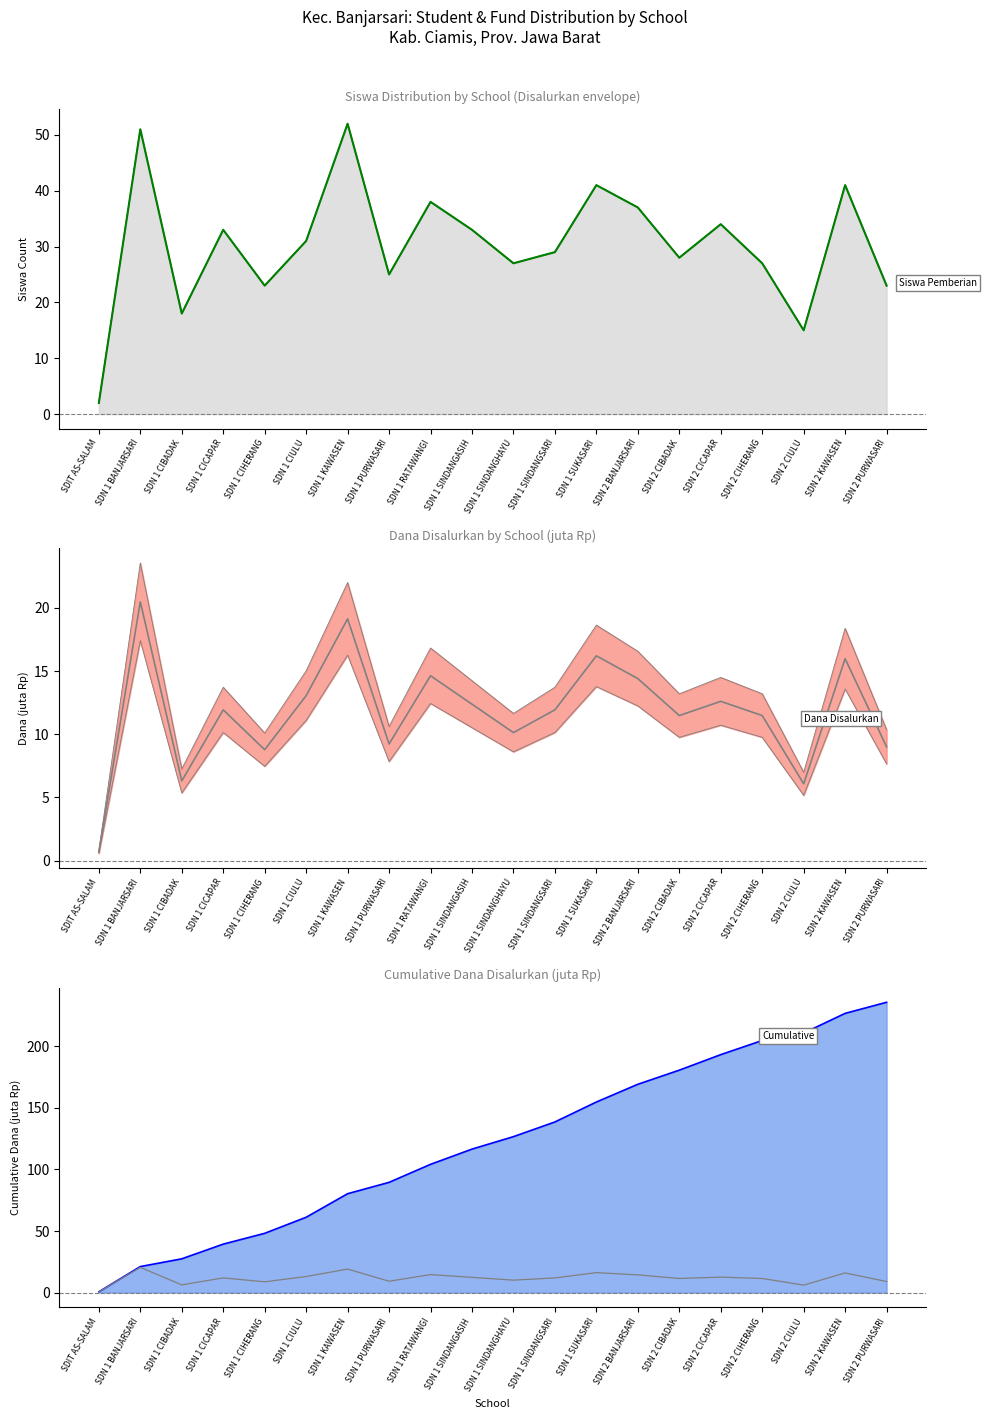

How many values in the Siswa Pemberian series are below 31?

10